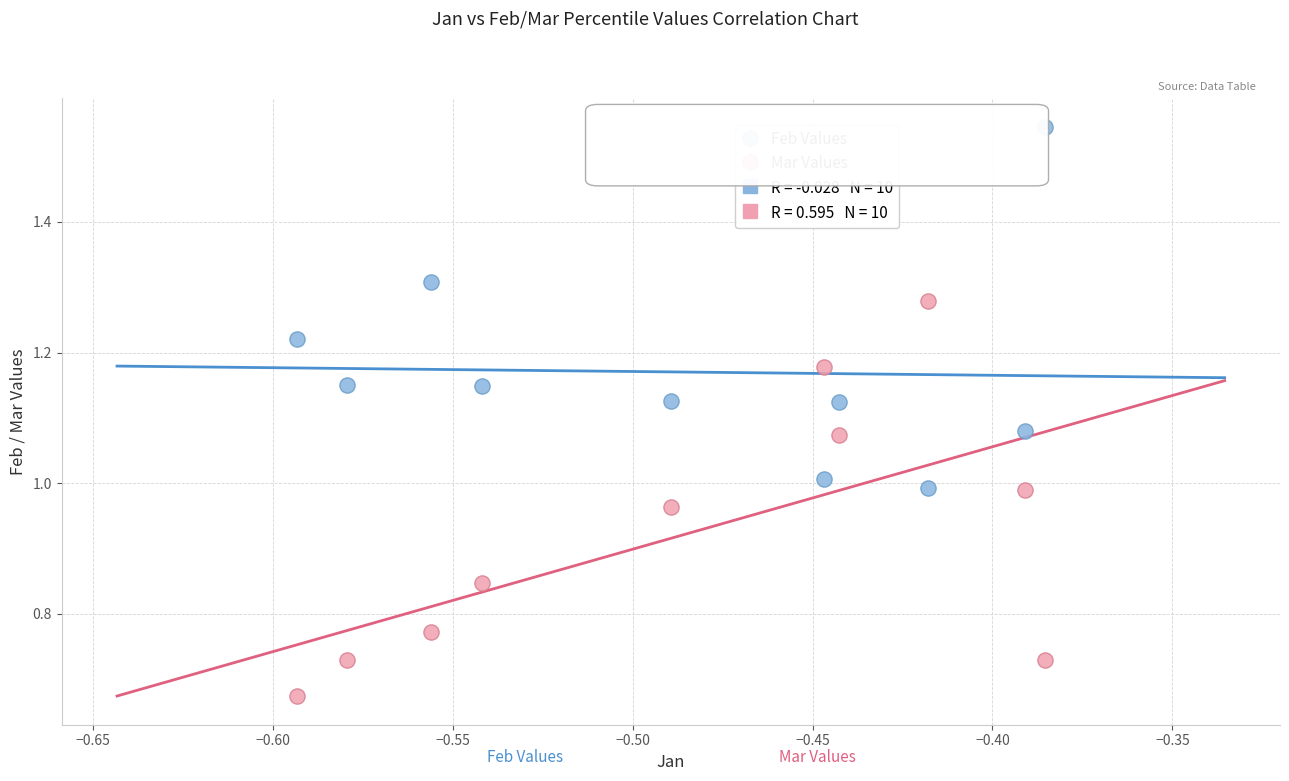

Across all data points, what is the range of Y values (max minus min)?

0.9